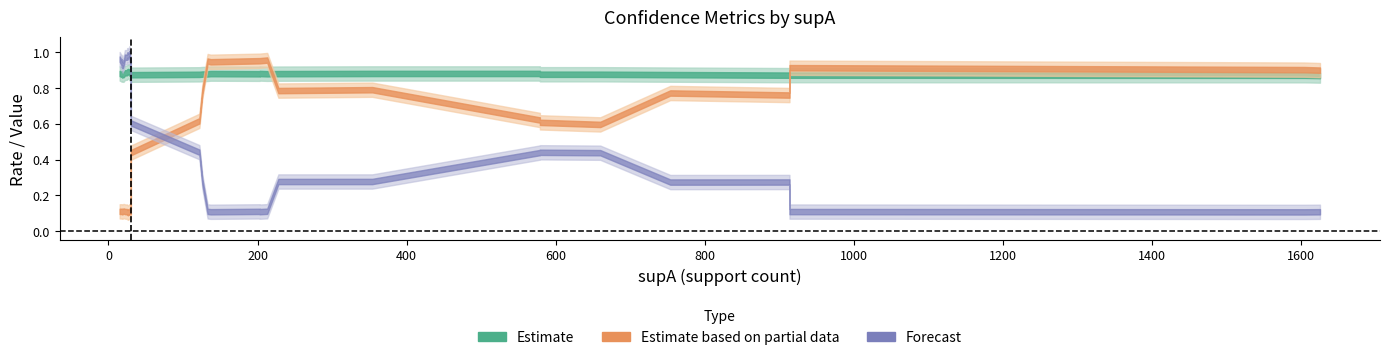

Rank the categories by value value from lowest to highest.

39, 38, 37, 36, 35, 34, 33, 32, 31, 30, 29, 28, 27, 26, 25, 24, 23, 19, 20, 21, 22, 18, 17, 16, 15, 14, 13, 12, 11, 10, 9, 5, 6, 7, 8, 4, 3, 2, 1, 0